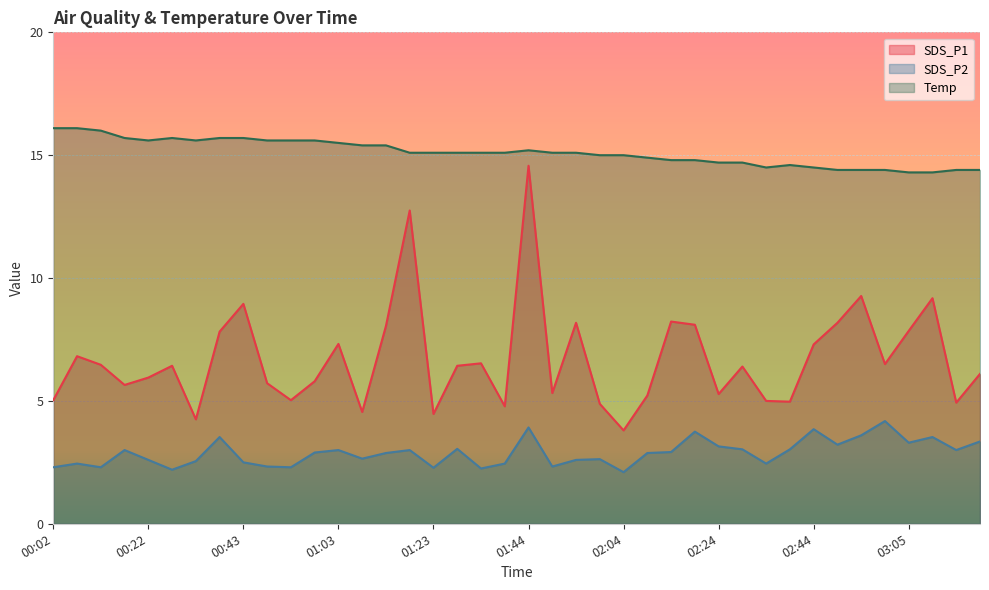

What is the difference between the highest and lowest values at 02:19?

11.1